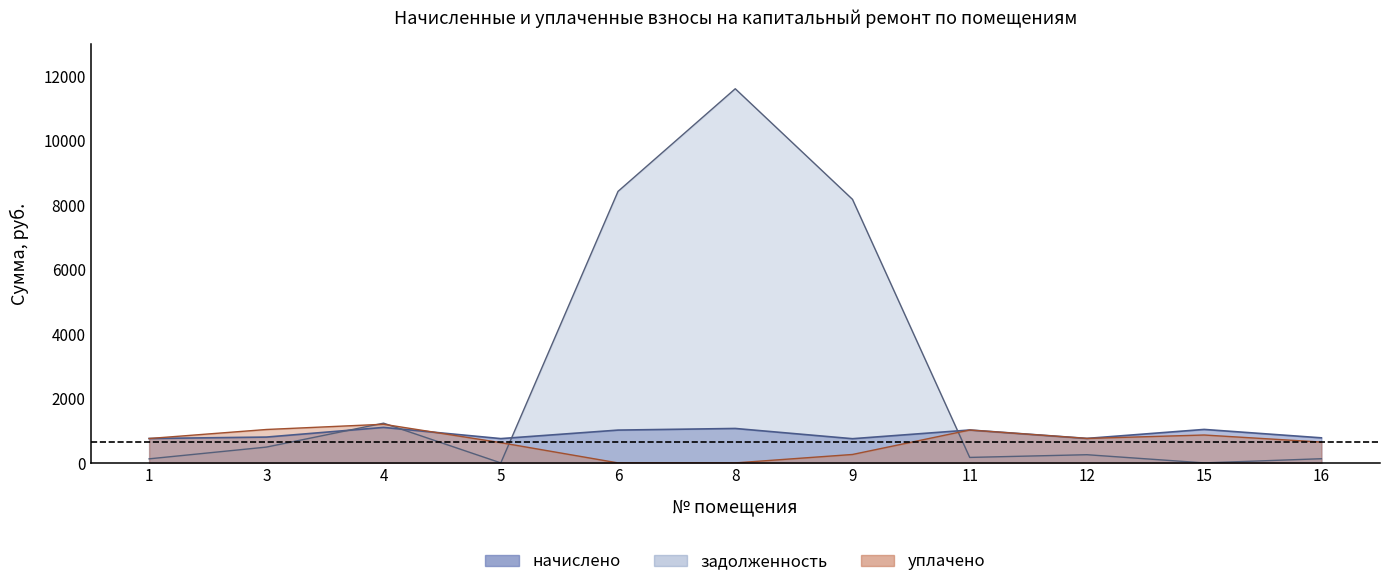

Which series has the largest total across all categories?

задолженность (начало)